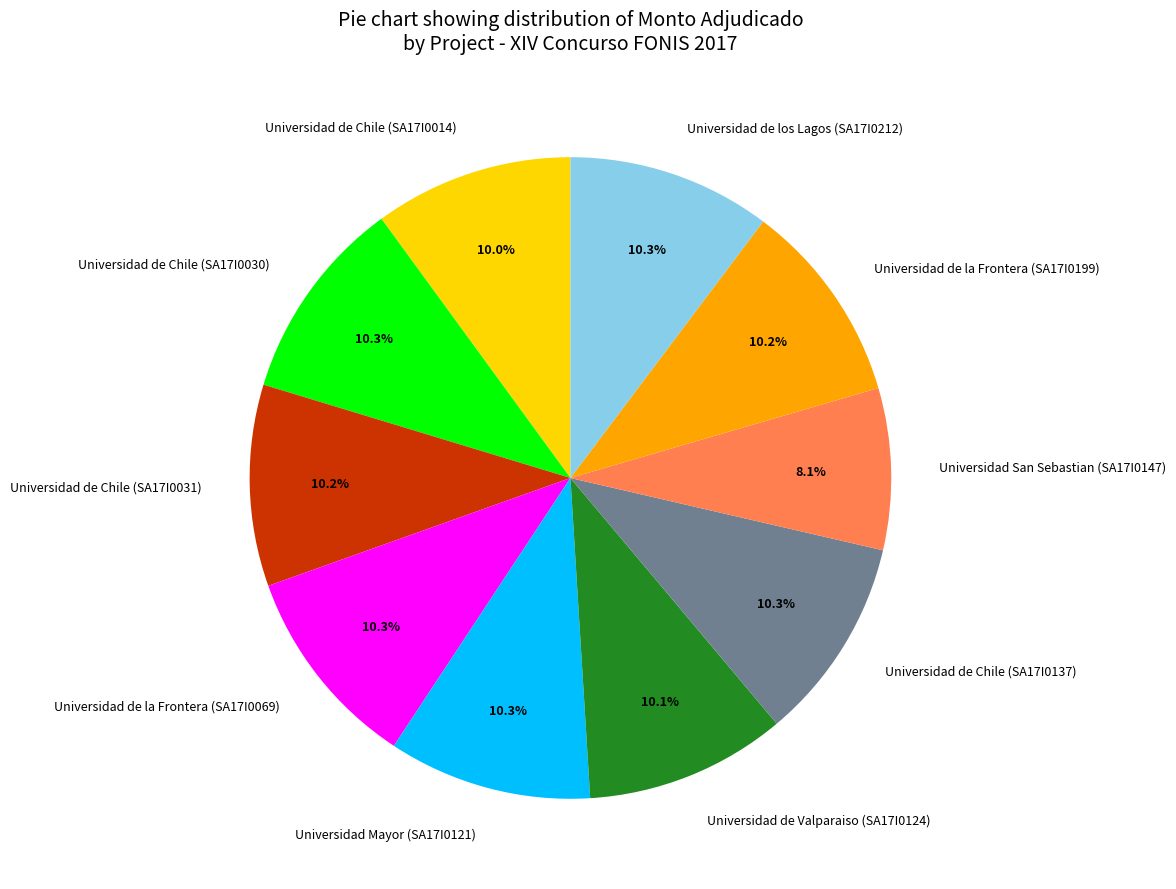

What percentage is NOT represented by Universidad de Valparaiso (SA17I0124)?

89.9%